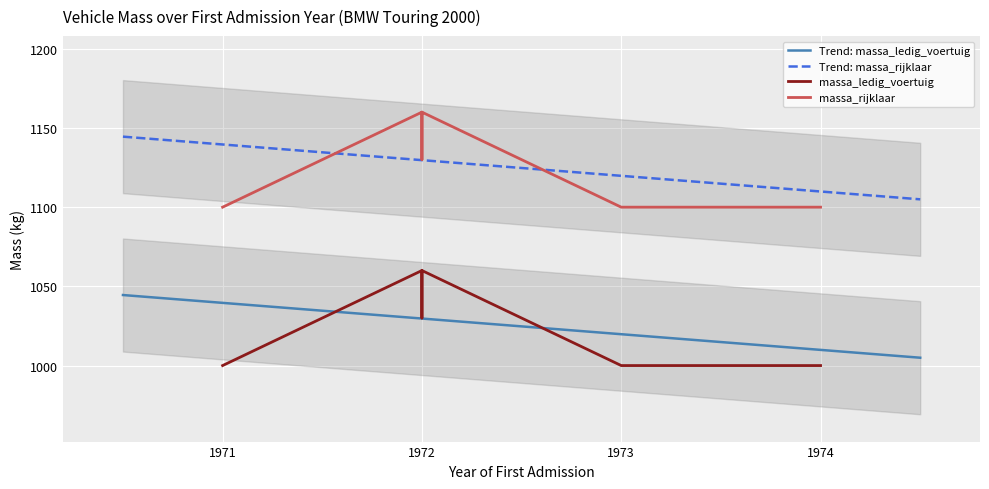

True or false: Trend: massa_rijklaar and Trend: massa_ledig_voertuig intersect in this chart.

False